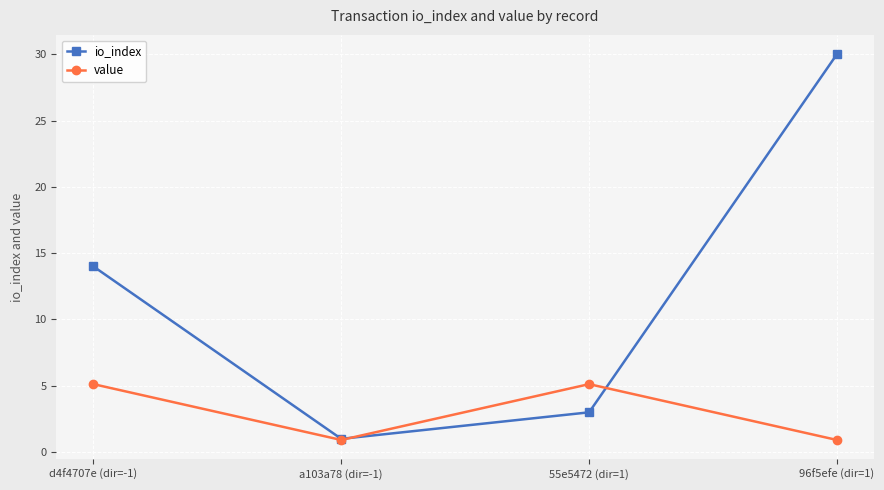

What is the sum of all io_index values?

48.0